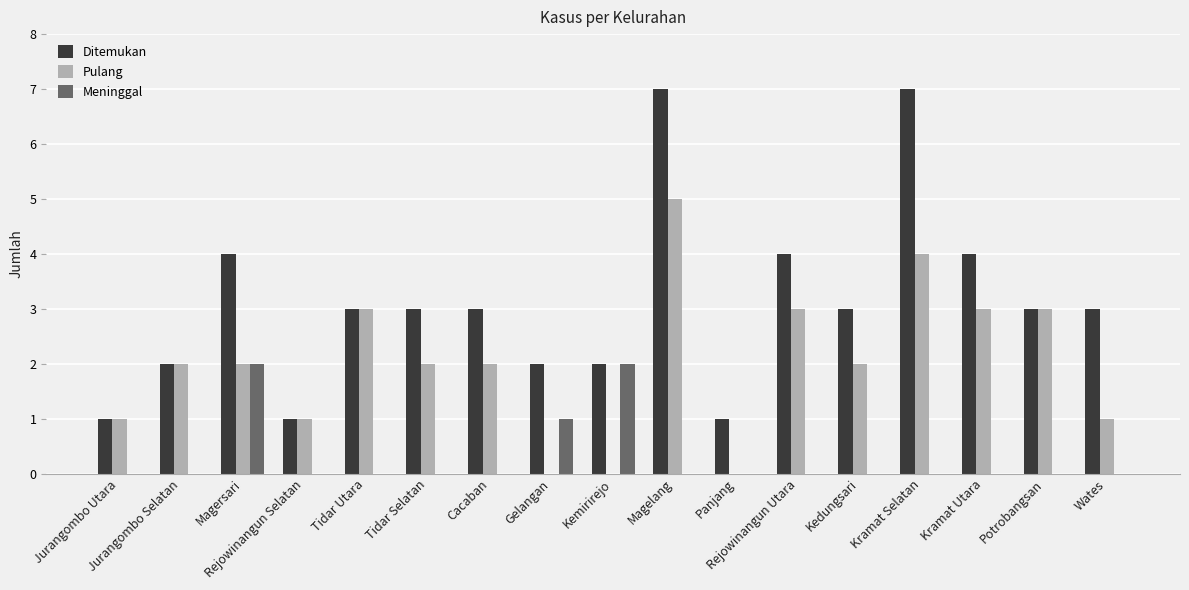

Between Rejowinangun Selatan and Kramat Utara, which series saw the biggest shift?

Ditemukan